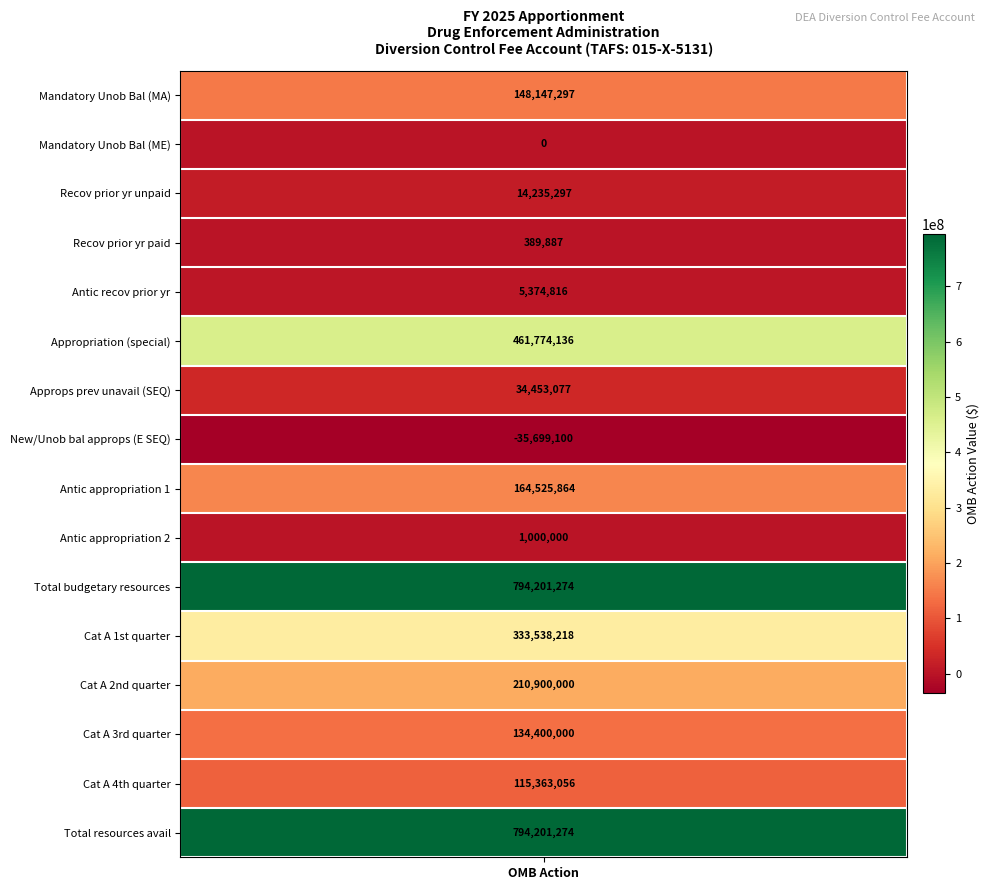

Reading left to right, extract all data points from this chart.

148147297	0	14235297	389887	5374816	461774136	34453077	-35699100	164525864	1000000	794201274	333538218	210900000	134400000	115363056	794201274